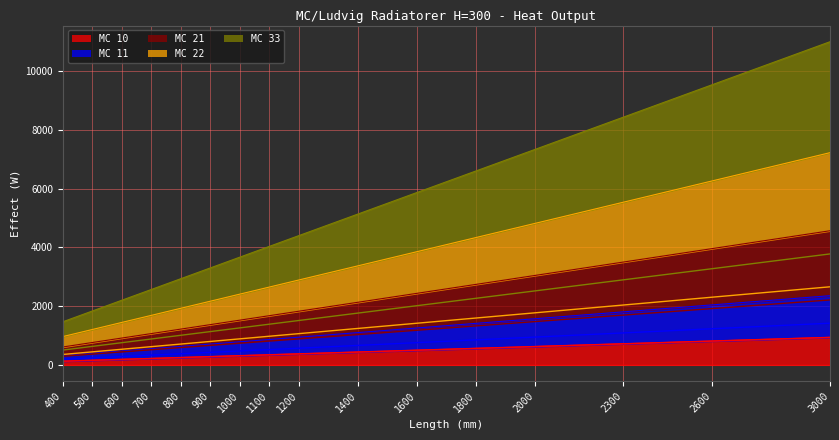

What is the approximate value of MC 10 (line) at 900?

281.2